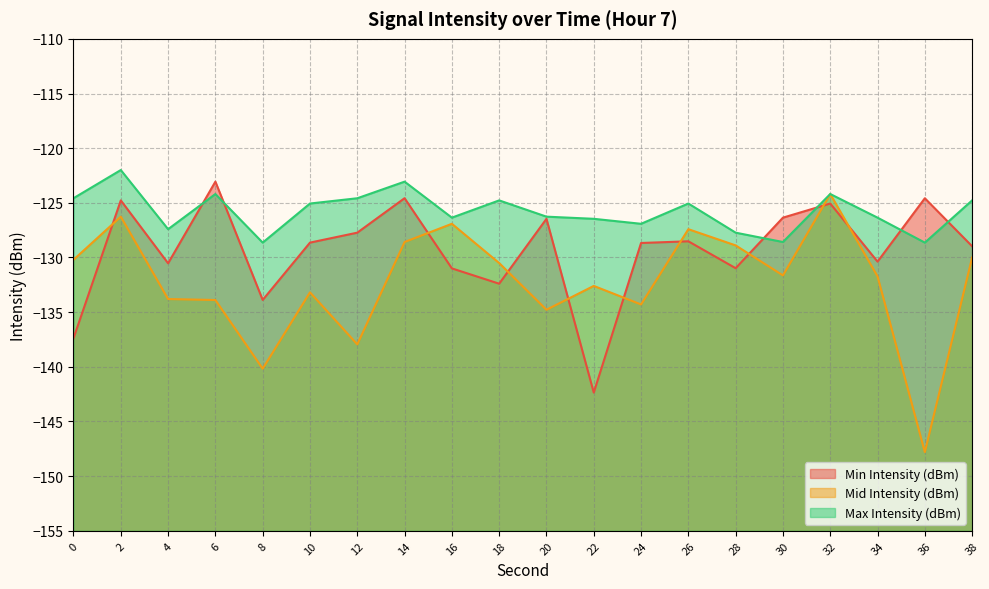

The Min Intensity (dBm) series shows -201.1 at 14. True or false?

False